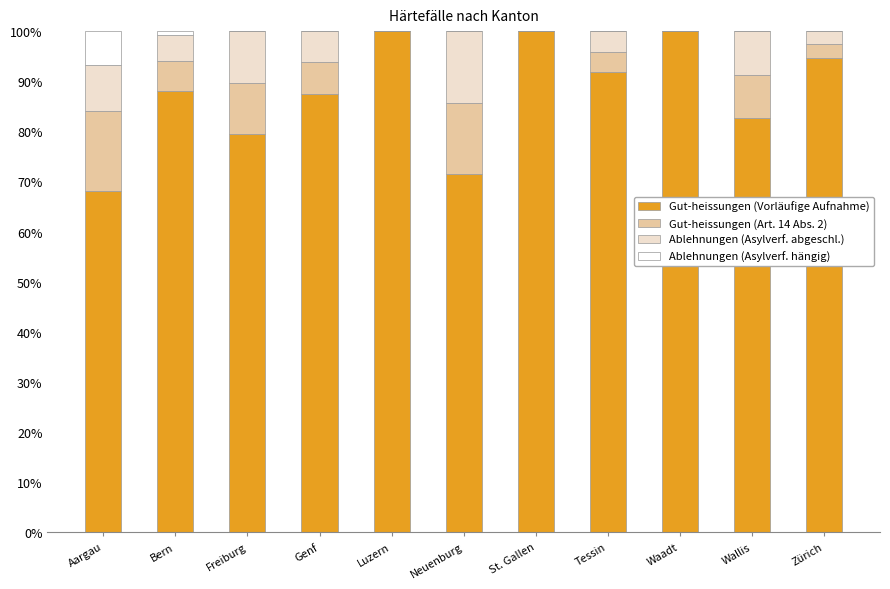

What is the maximum value for Gut-heissungen (Vorläufige Aufnahme)?

100.0